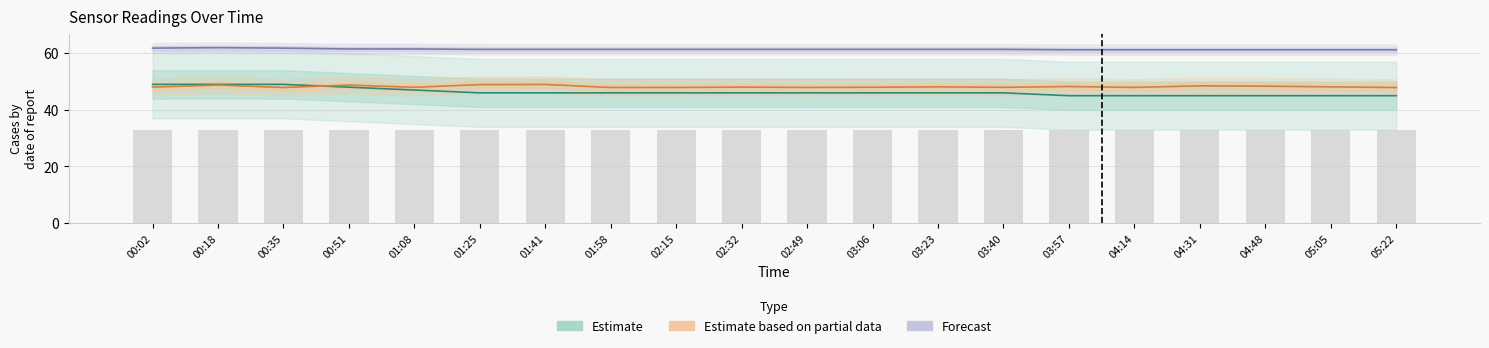

What is the value of the Estimate bar at the 19th from the left?

45.0